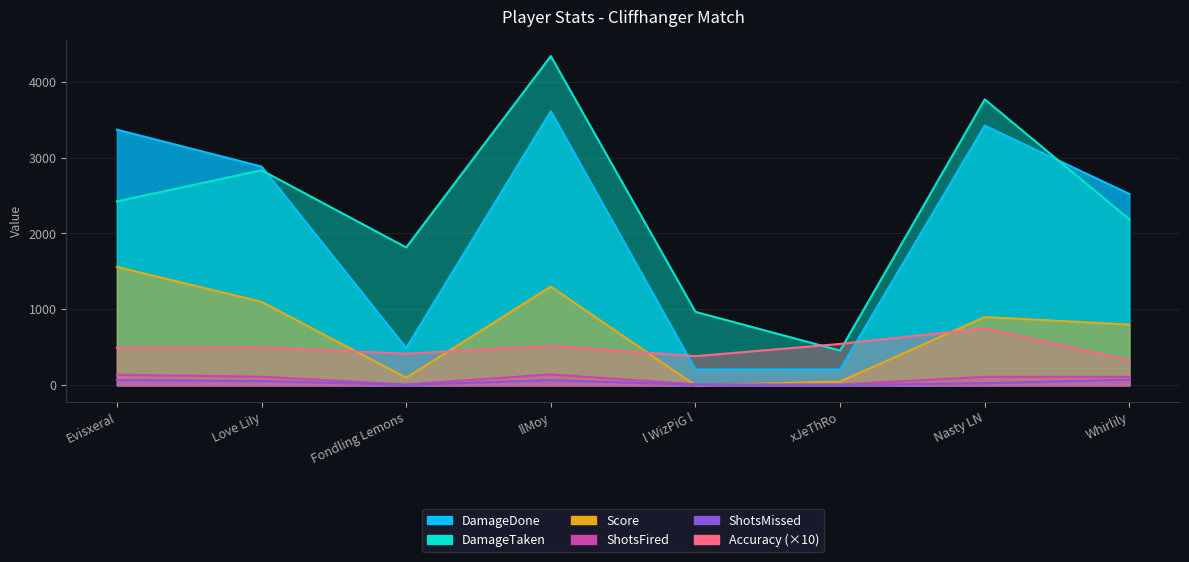

Which category has the lowest value in the DamageTaken series?

xJeThRo